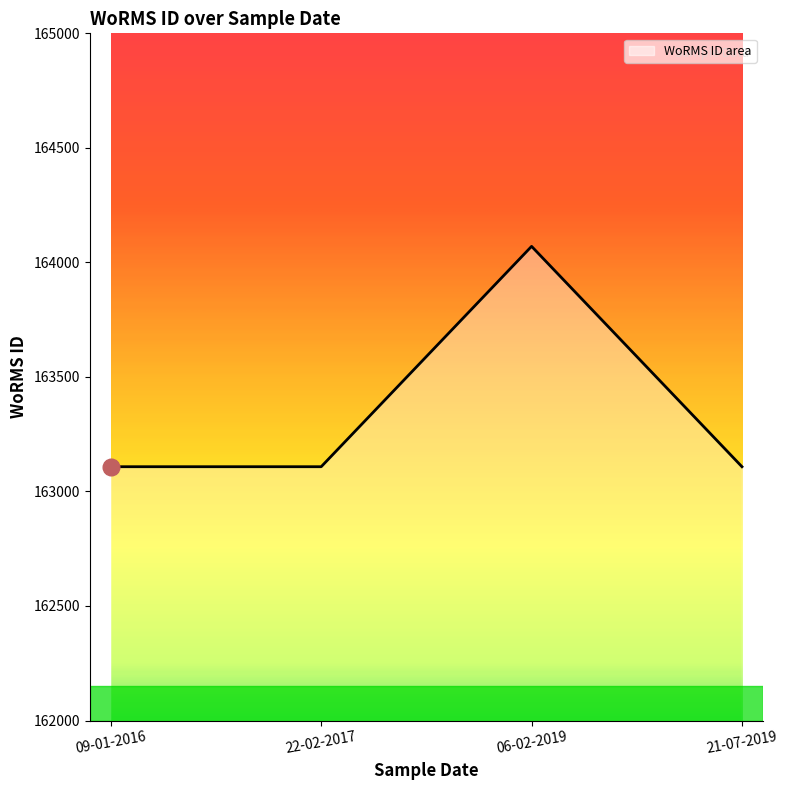

True or false: the data shows 163108 at 22-02-2017.

True